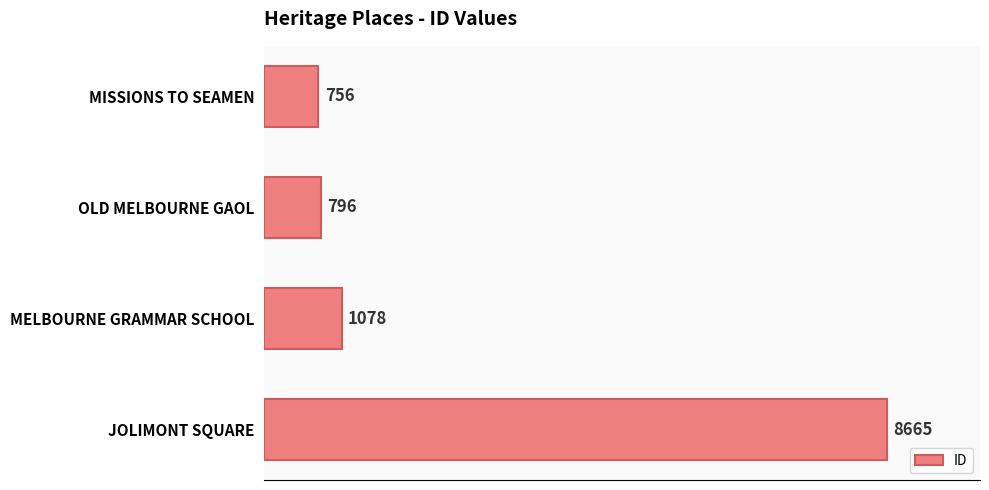

Between MISSIONS TO SEAMEN and OLD MELBOURNE GAOL, which is larger?

OLD MELBOURNE GAOL